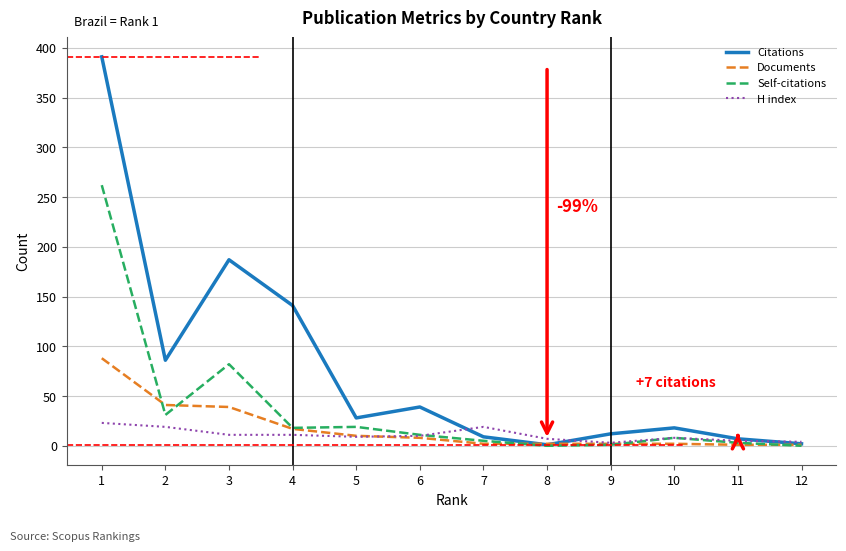

What is the maximum value shown in the chart?

391